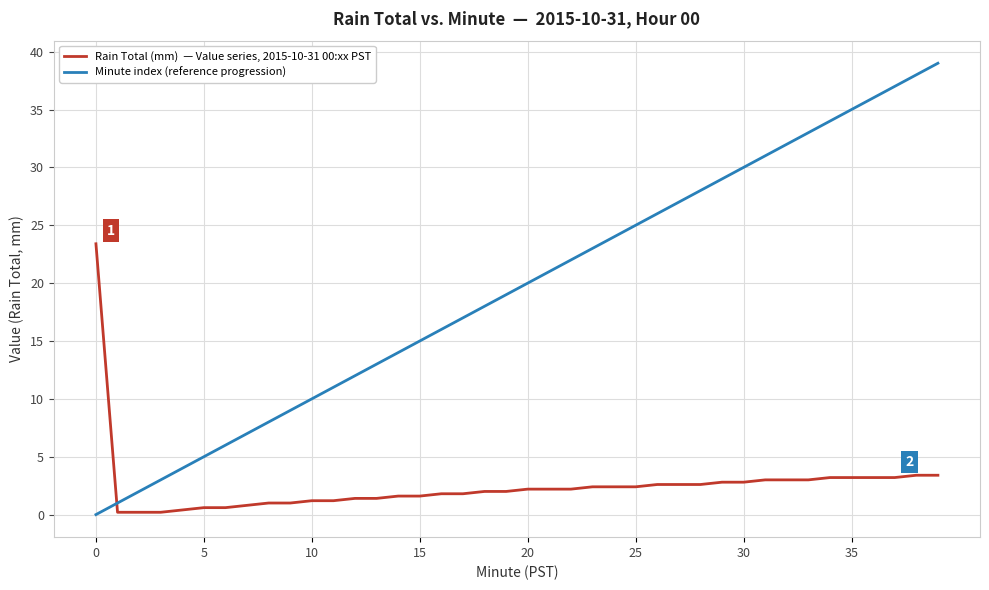

What is the maximum value shown in the chart?

39.0